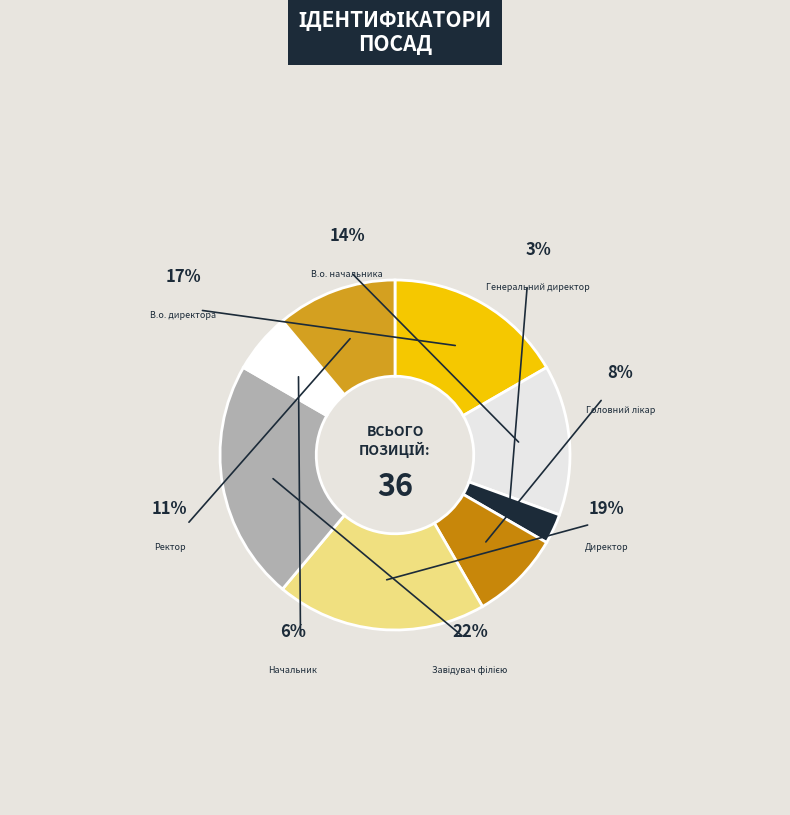

What is the largest slice in the pie chart?

Завідувач філією